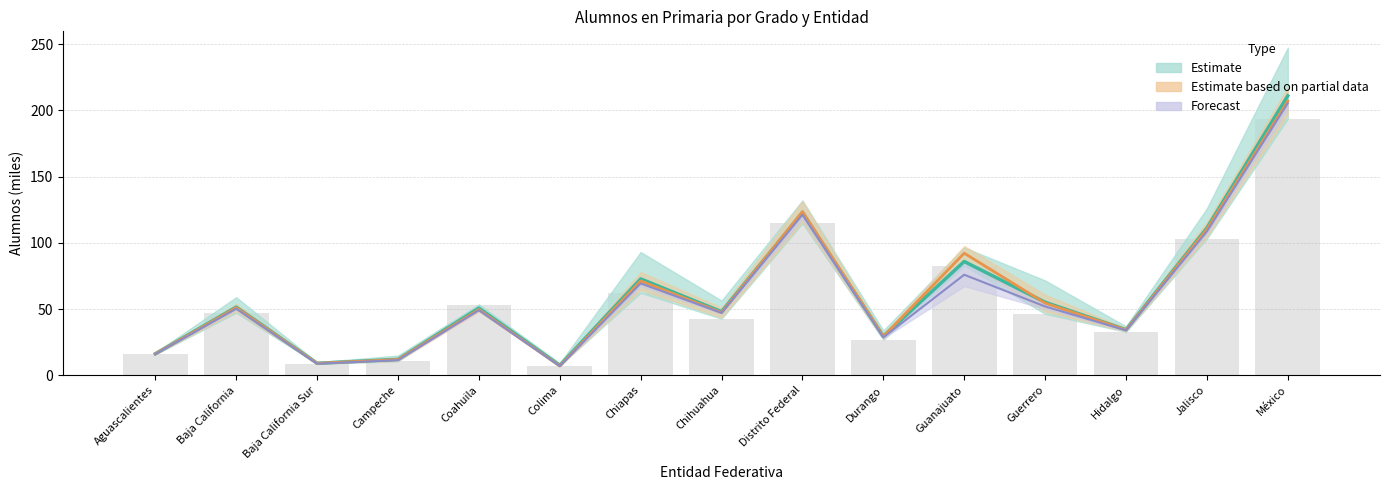

Is the value of Partial estimate mid at Guanajuato greater than the value of Estimate (mean) at Durango?

Yes